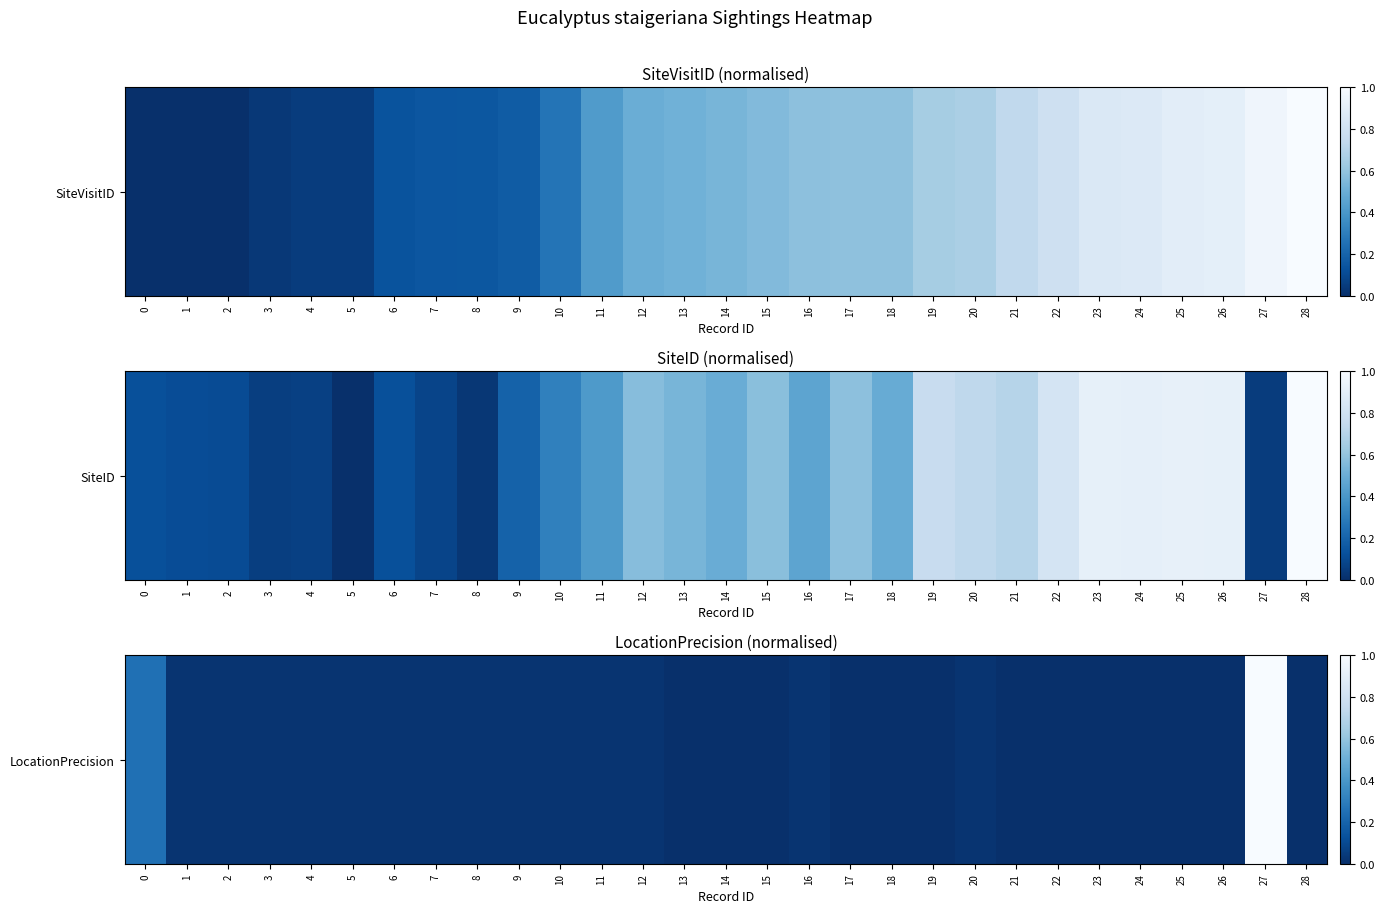

How many categories are shown in the chart?

29